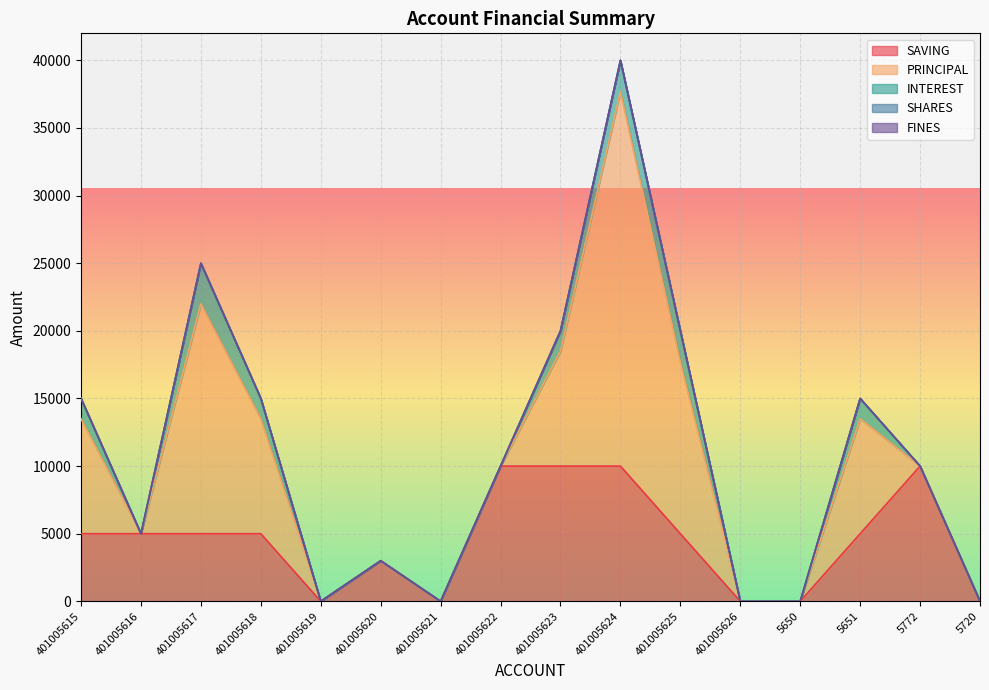

What is the value of the INTEREST point at the 14th from the left?

1500